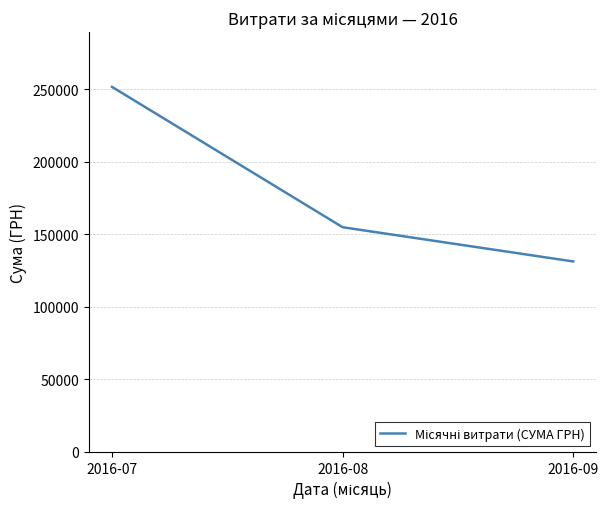

What is the greatest value displayed?

251669.1